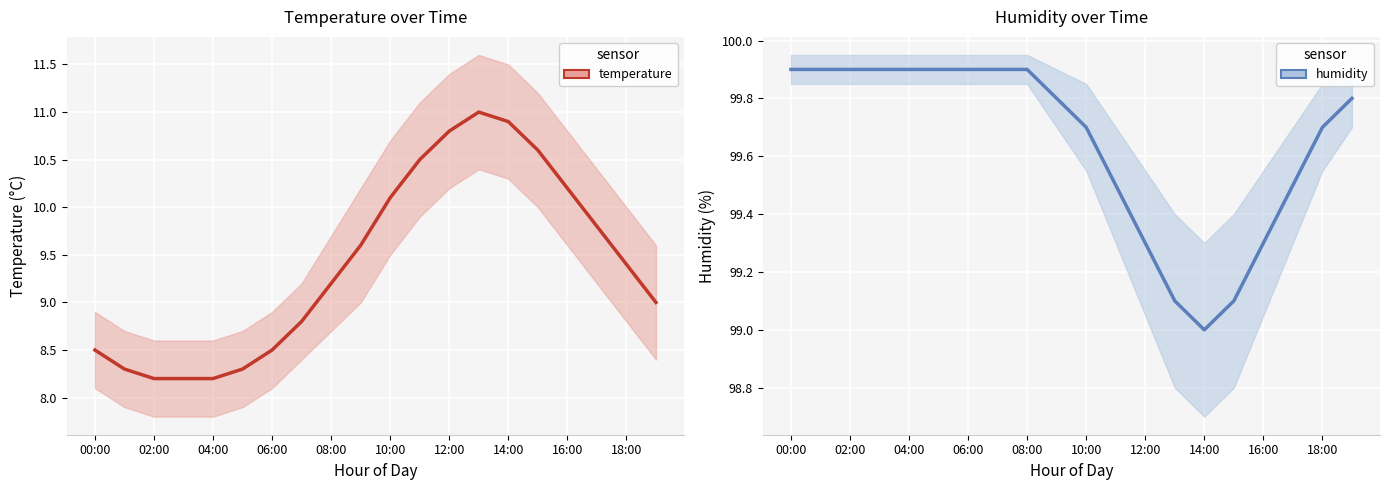

Is it true that temperature equals 8.2 at 02:00?

True